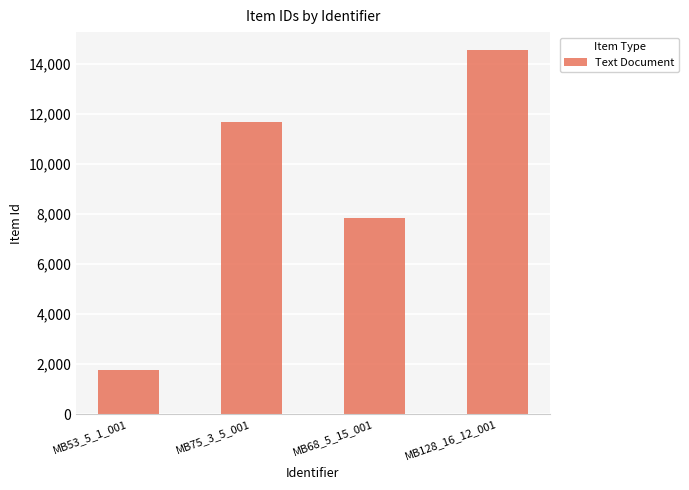

What is the label of the 2nd bar from the left?

MB75_3_5_001